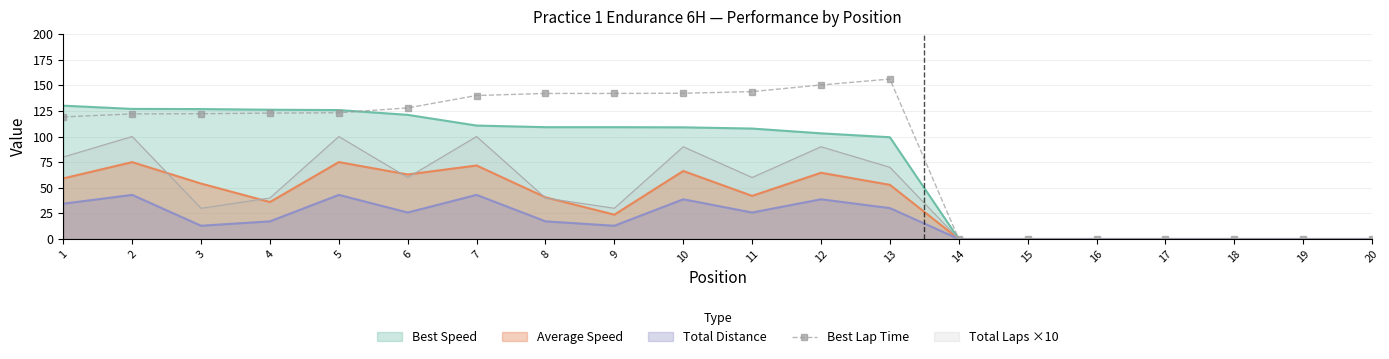

The value at 7 is 204.1. True or false?

False